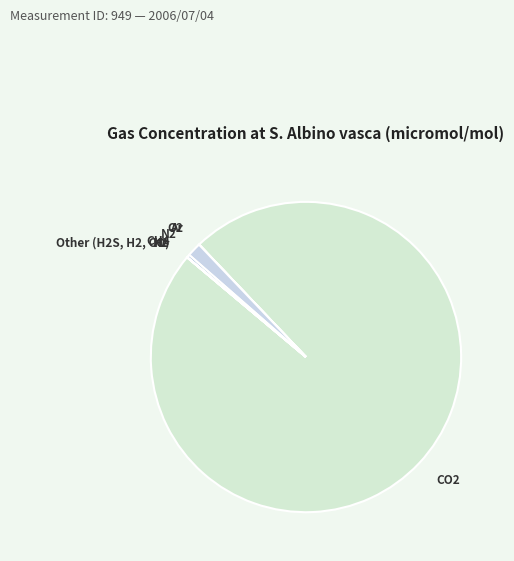

Does any single category account for the majority?

Yes